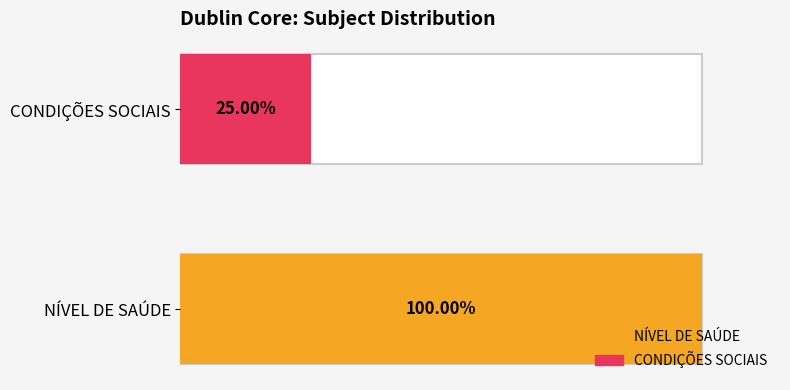

The chart shows a value of 0 at 1973. True or false?

False